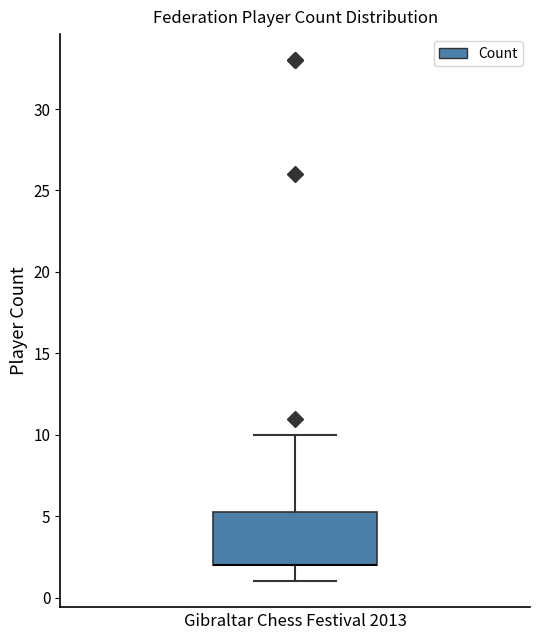

Transcribe this box plot: give where the median line is, the range the box spans, and where the two whiskers end, as read against the y-axis. The values are not printed on the chart, so give them approximately, as read against the axis.

median 2.0 (drawn on the box's lower edge), box 2.0 to 5.5, whiskers 1.0 to 10.0